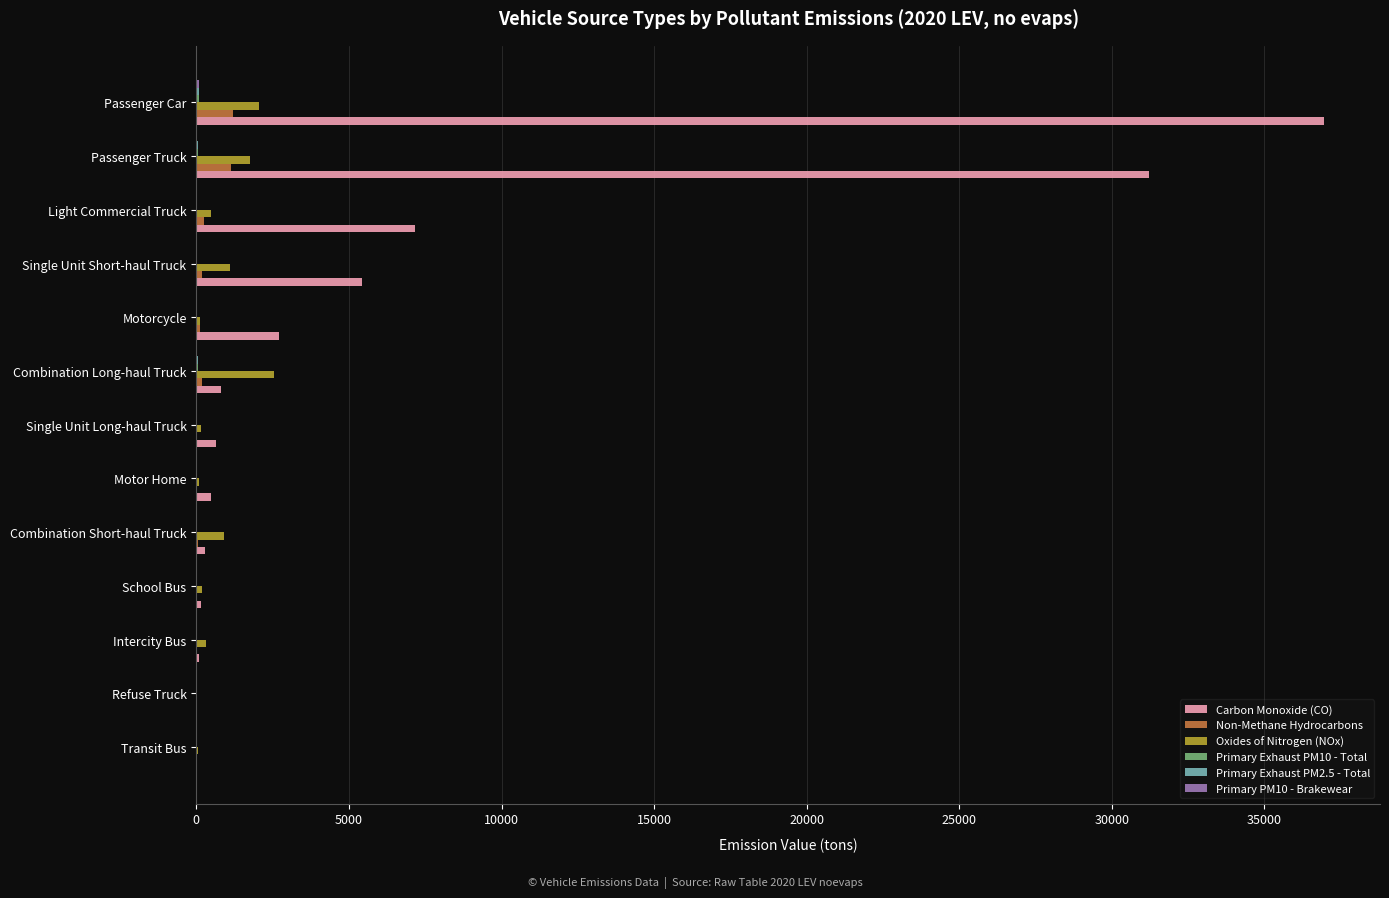

At which category is the sum across all series the highest?

Passenger Car